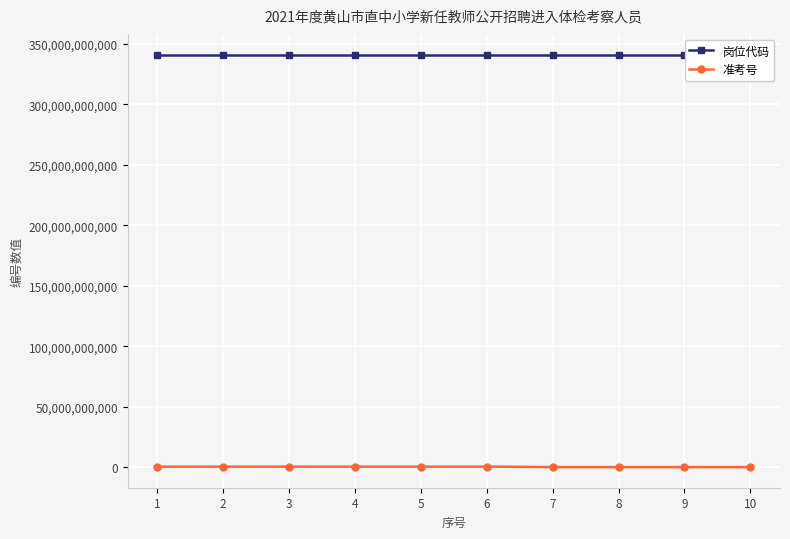

What is the approximate value of 岗位代码 at 8?

341001008001